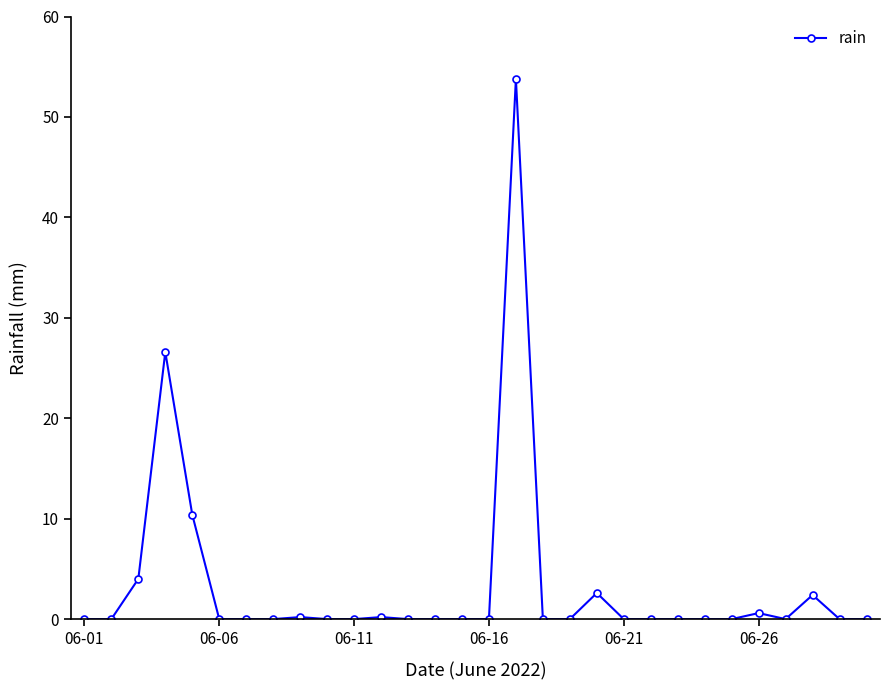

What is the greatest value displayed?

53.8